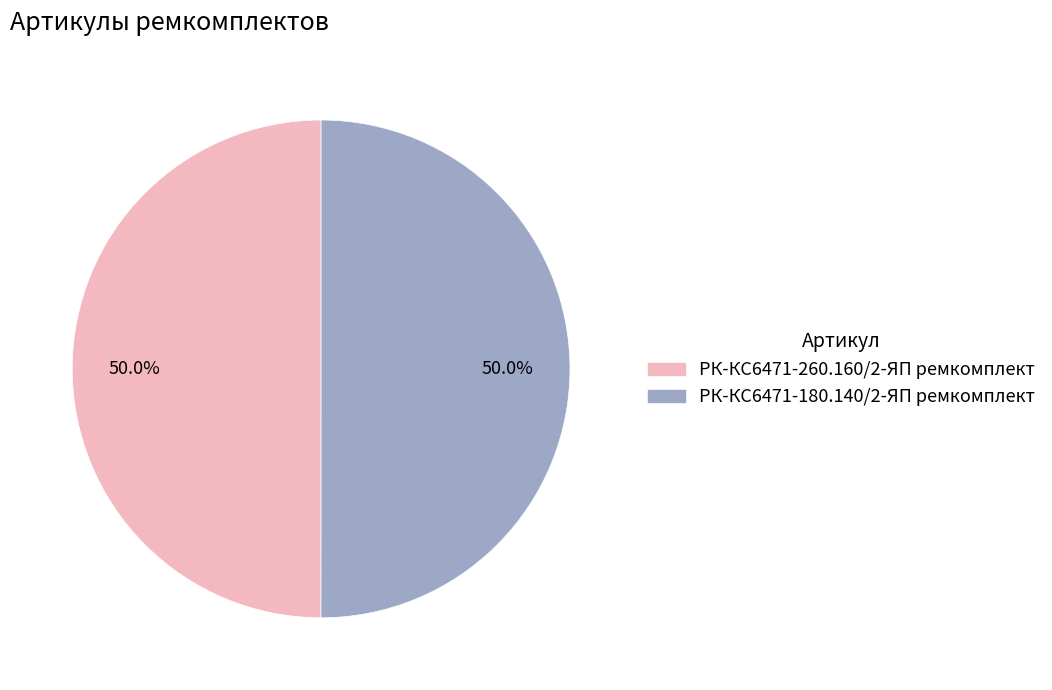

How much of the chart is everything except РК-КС6471-260.160/2-ЯП ремкомплект?

50.0%